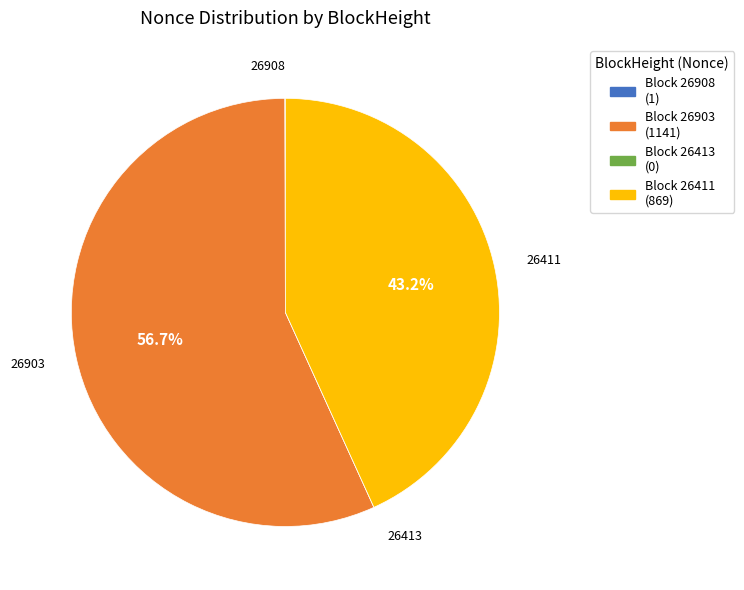

What is the largest slice in the pie chart?

Block 26903 (1141)